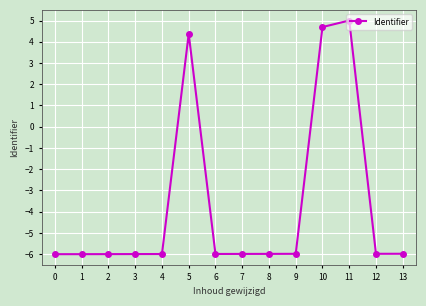

Is it true that the value at 10 is 6.6?

False